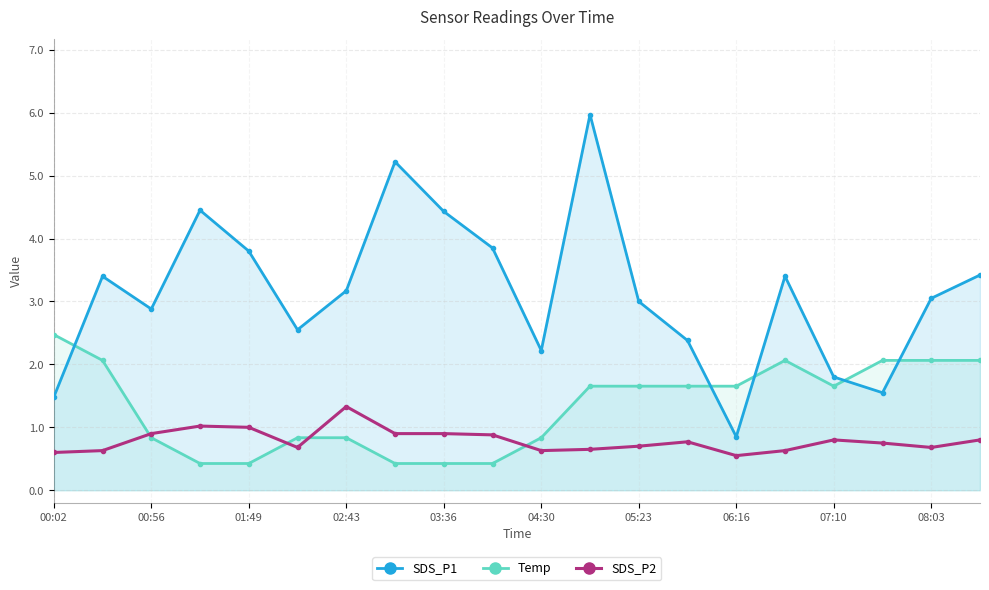

Which series has the largest total across all categories?

SDS_P1